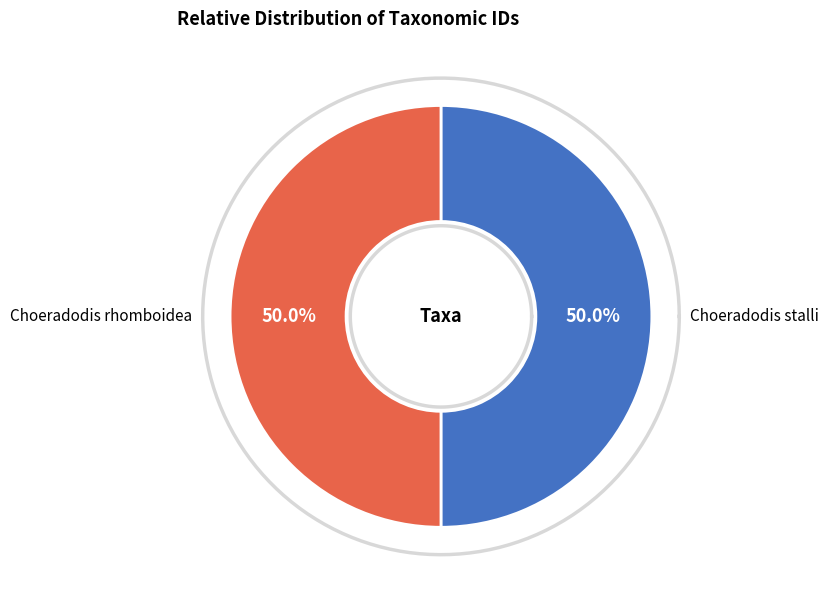

Which has a higher value, Choeradodis stalli or Choeradodis rhomboidea?

Choeradodis stalli